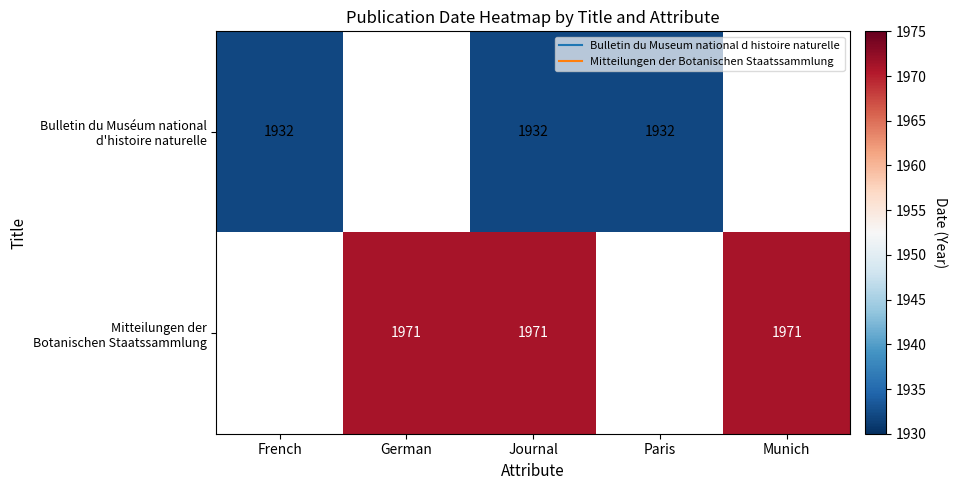

True or false: Mitteilungen der Botanischen Staatssammlung has a value of 1971.0 at Munich.

True